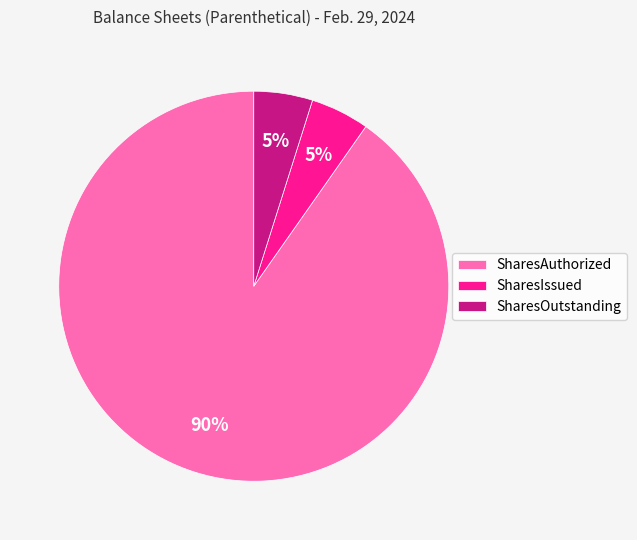

Which category has the biggest portion of the pie?

SharesAuthorized